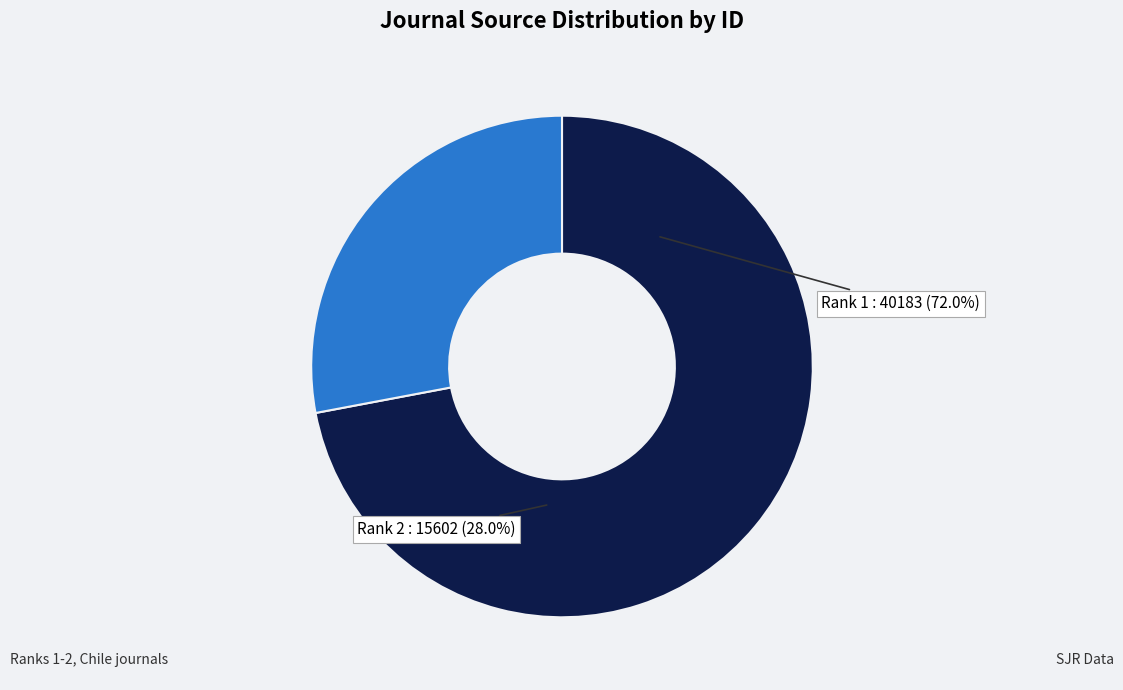

Is it true that Electronic Journal of Biotechnology is 20% of the pie?

False